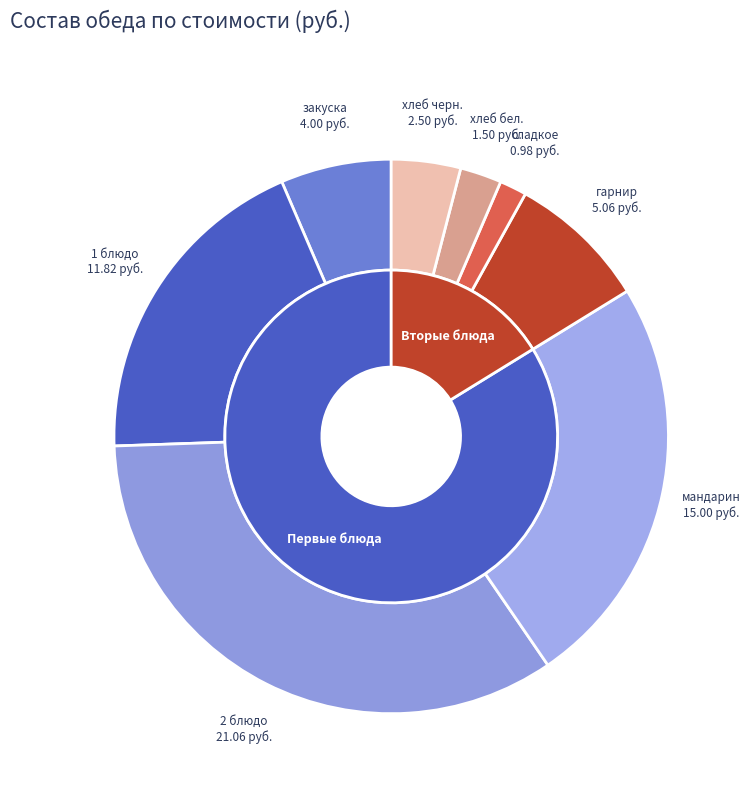

Is it true that закуска is 13% of the pie?

False